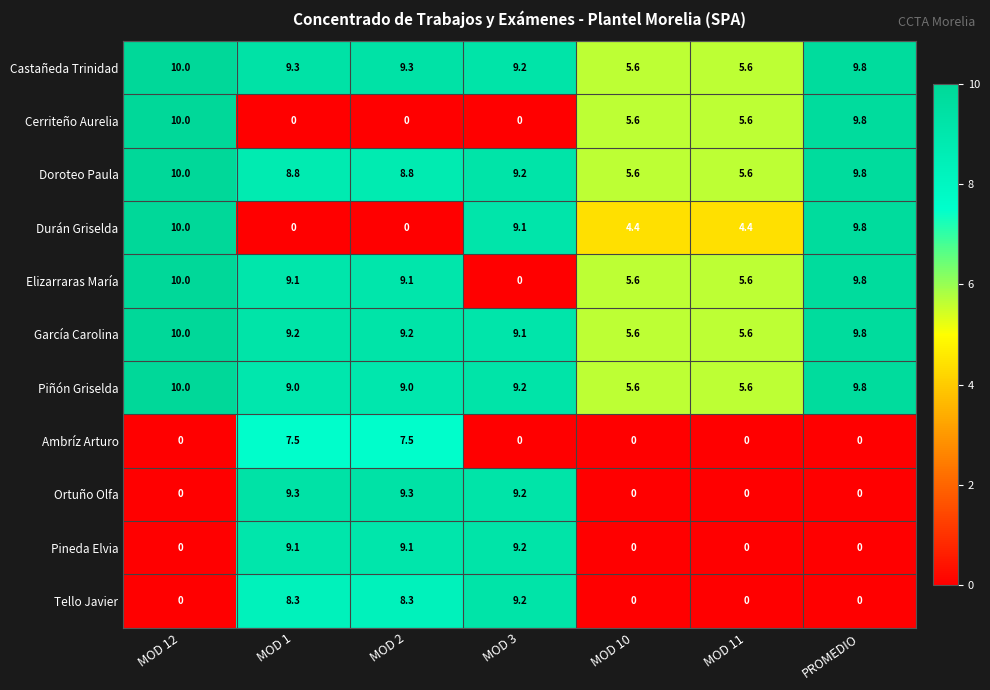

At which label does Piñón Griselda first exceed 9?

MOD 12